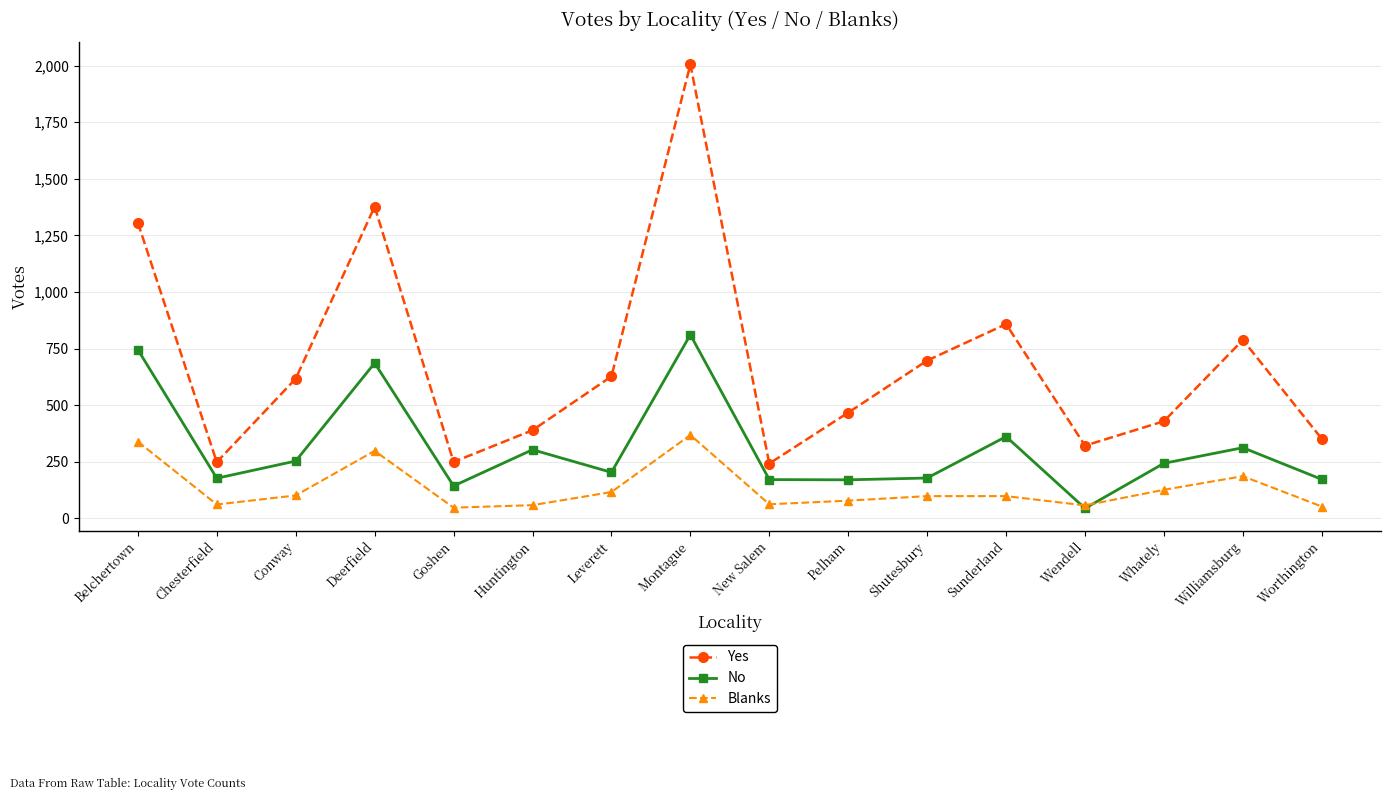

What are all the series names shown in the legend?

Yes, No, Blanks